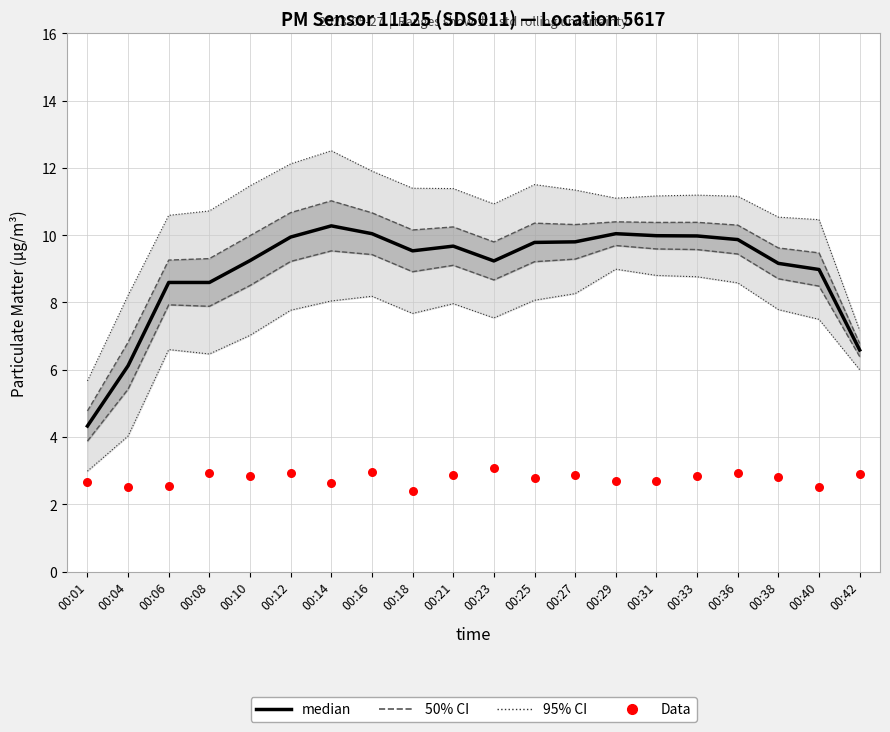

Which series contains the lowest Y value?

Data